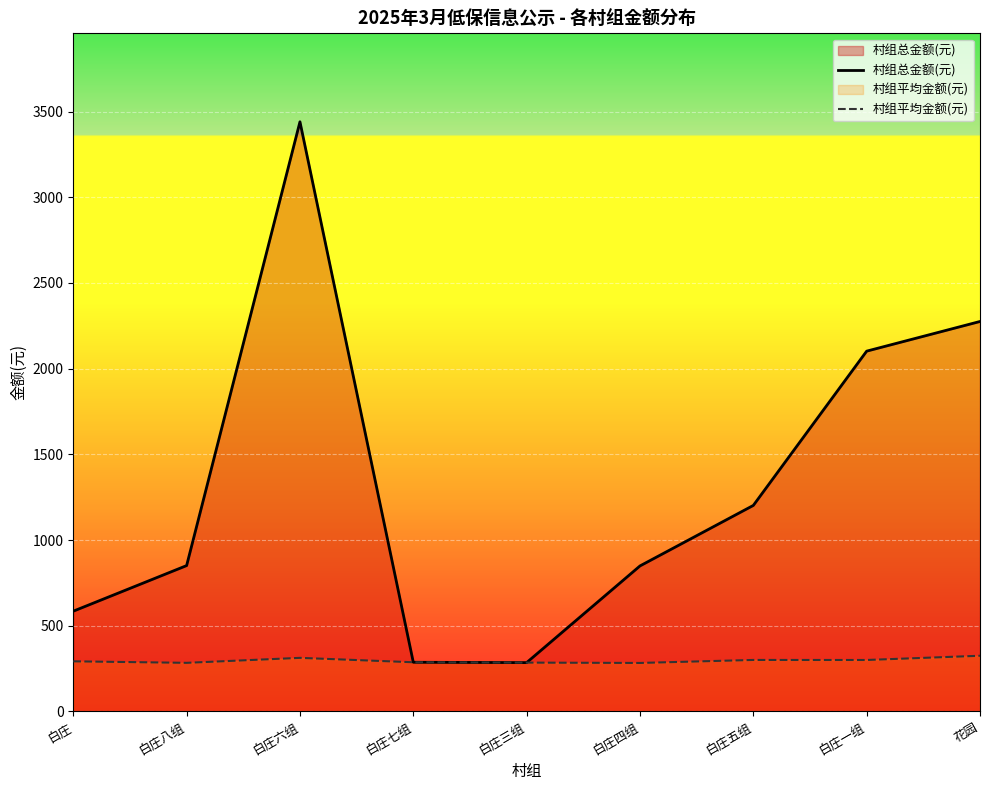

At how many categories does at least one series exceed 1294?

3